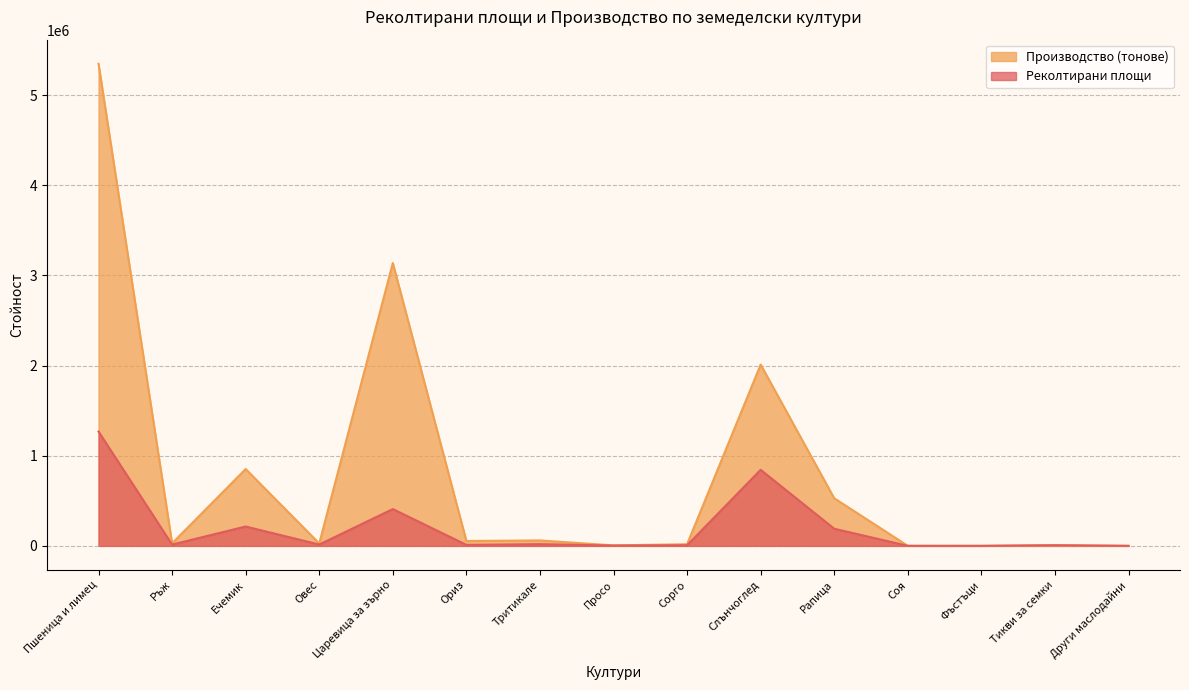

Is the value of Реколтирани площи at Царевица за зърно greater than the value of Производство (тонове) at Просо?

Yes